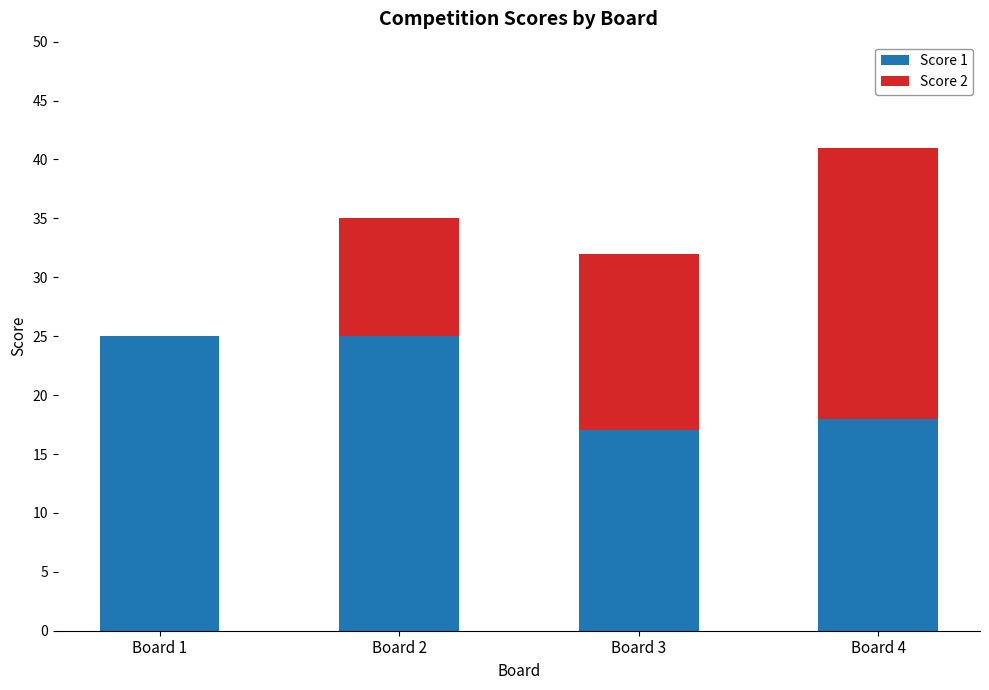

At which category is the sum across all series the highest?

Board 4